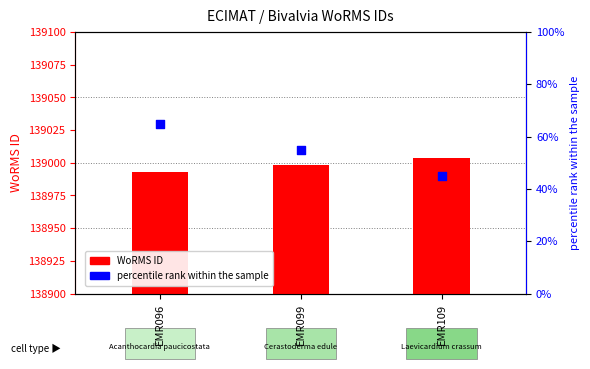

At which category is the sum across all series the highest?

EMR096